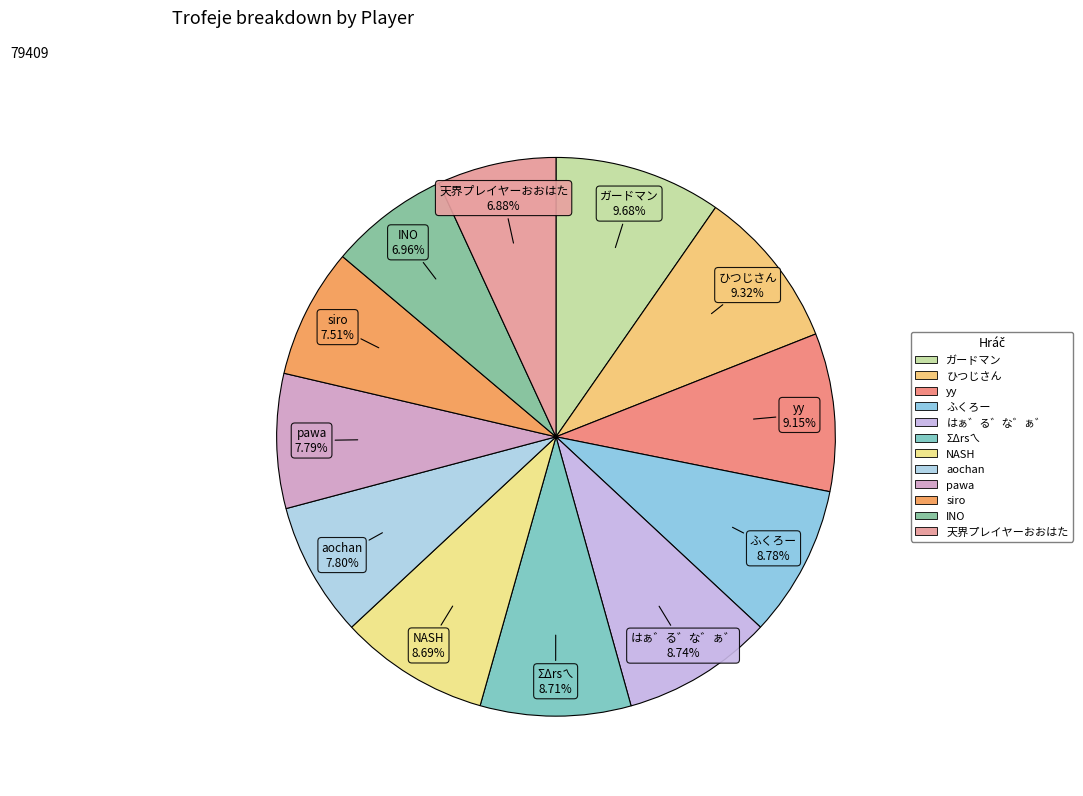

What is the total percentage of NASH and ガードマン?

18.4%